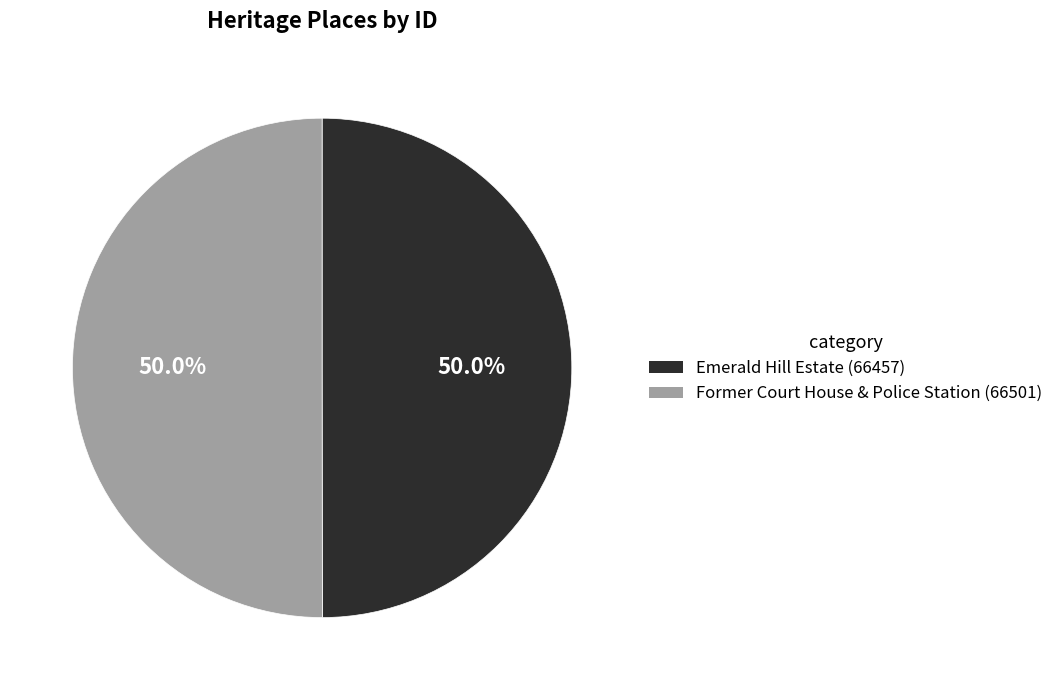

Combined, what portion of the pie is Emerald Hill Estate (66457) and Former Court House & Police Station (66501)?

100.0%